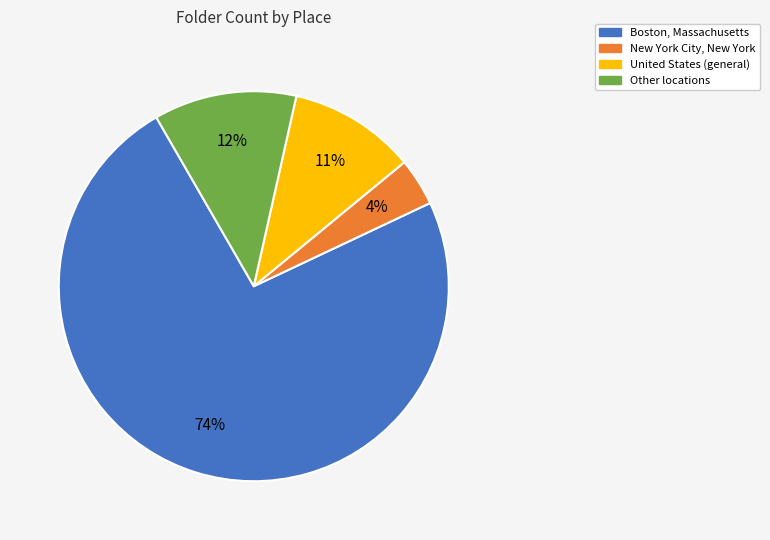

How many slices are in this pie chart?

4